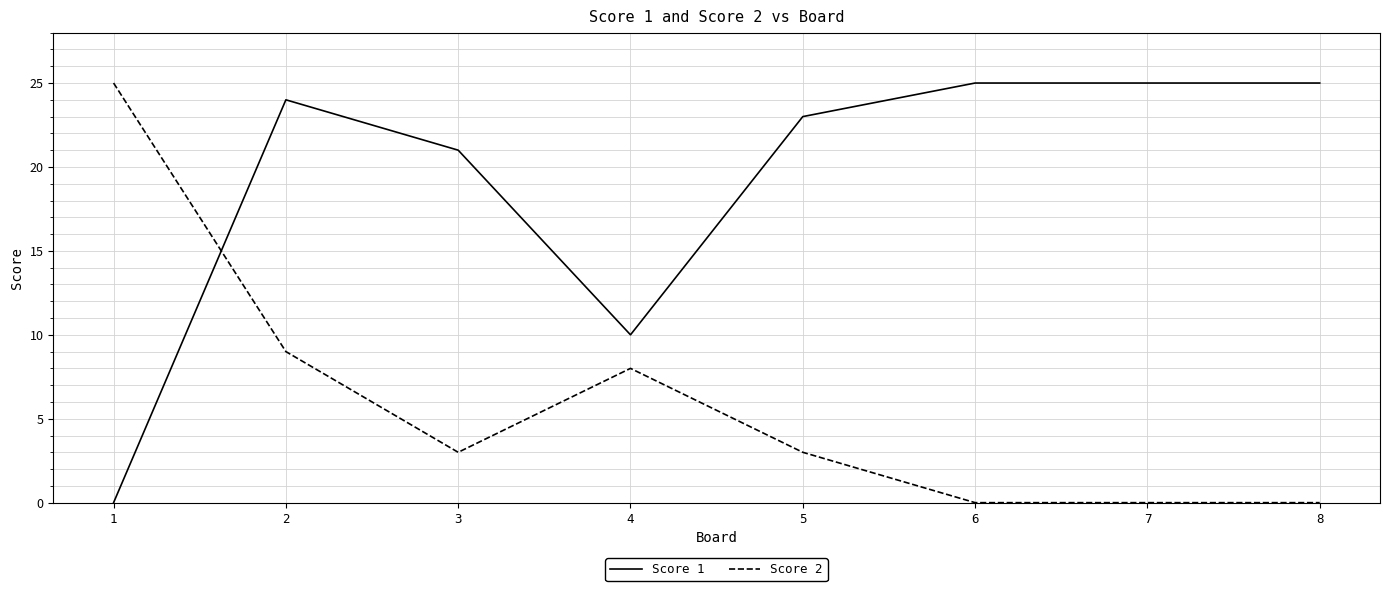

What is the difference between the highest and lowest values at 2?

15